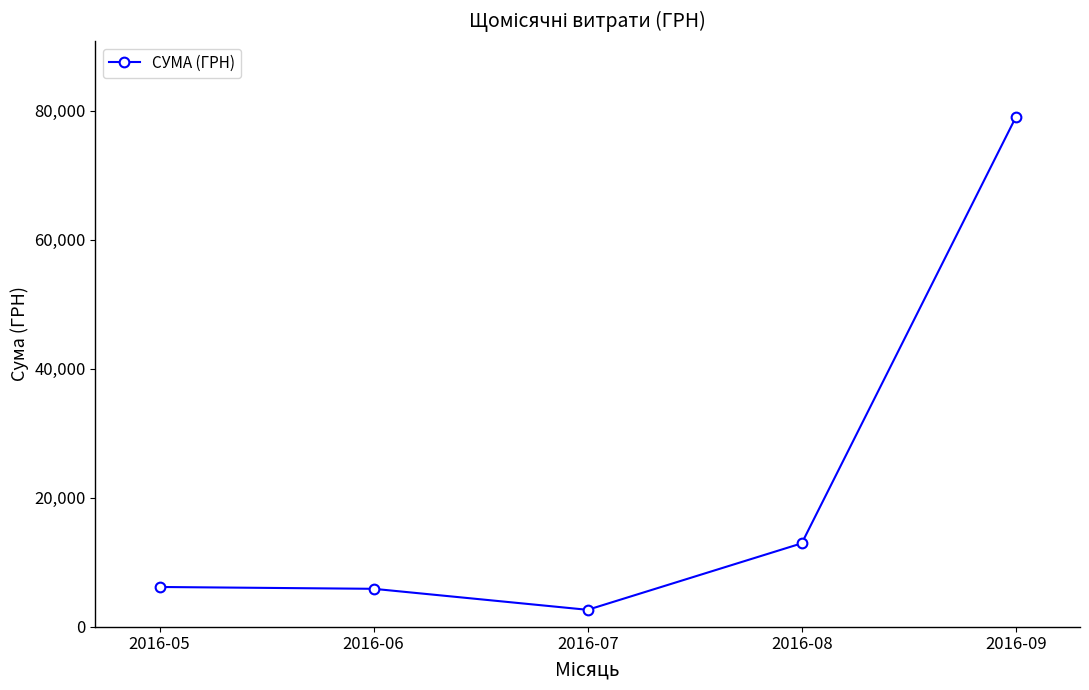

At which label is the value closest to 40810?

2016-08